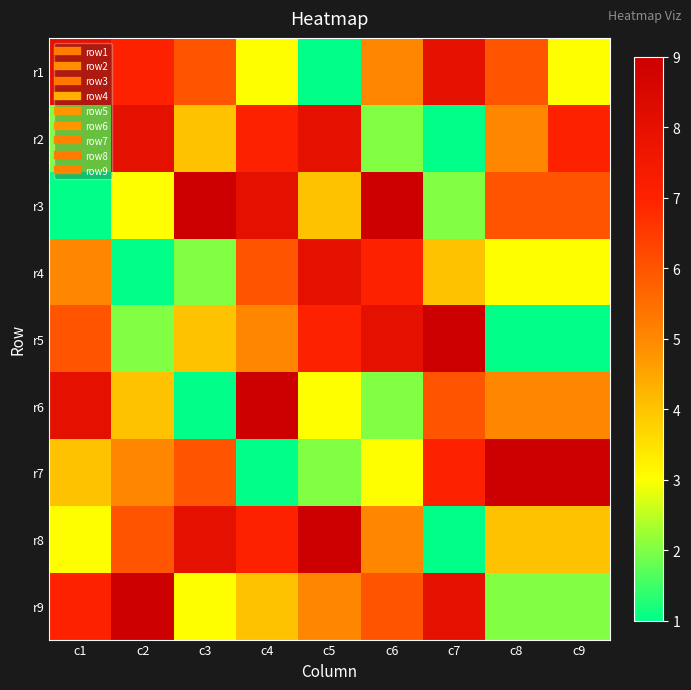

Reading left to right, extract all data points from this chart.

r1: c1=8	c2=7	c3=6	c4=3	c5=1	c6=5	c7=8	c8=6	c9=3
r2: c1=2	c2=8	c3=4	c4=7	c5=8	c6=2	c7=1	c8=5	c9=7
r3: c1=1	c2=3	c3=9	c4=8	c5=4	c6=9	c7=2	c8=6	c9=6
r4: c1=5	c2=1	c3=2	c4=6	c5=8	c6=7	c7=4	c8=3	c9=3
r5: c1=6	c2=2	c3=4	c4=5	c5=7	c6=8	c7=9	c8=1	c9=1
r6: c1=8	c2=4	c3=1	c4=9	c5=3	c6=2	c7=6	c8=5	c9=5
r7: c1=4	c2=5	c3=6	c4=1	c5=2	c6=3	c7=7	c8=9	c9=9
r8: c1=3	c2=6	c3=8	c4=7	c5=9	c6=5	c7=1	c8=4	c9=4
r9: c1=7	c2=9	c3=3	c4=4	c5=5	c6=6	c7=8	c8=2	c9=2